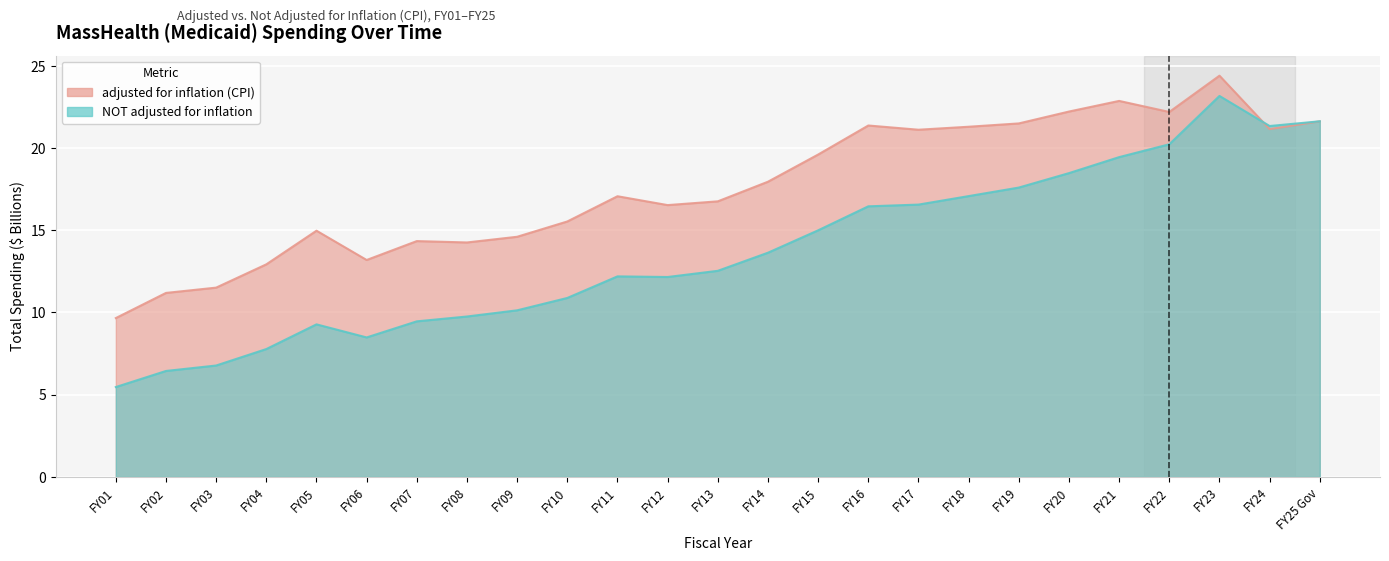

Is it true that adjusted for inflation (CPI) equals 10.5 at FY20?

False